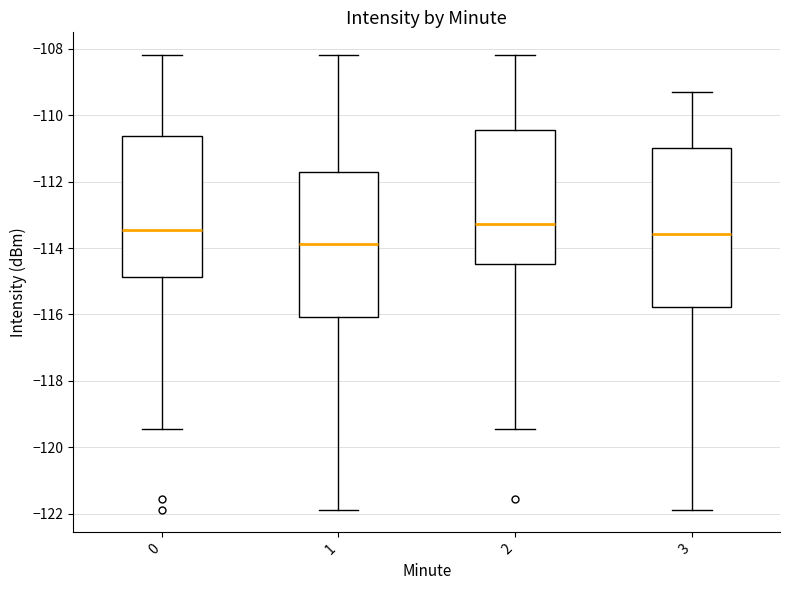

Reading left to right, read every box against the y-axis: the position of its median line, the range the box covers, and the ends of its whiskers. The values are not printed on the chart, so give them approximately, as read against the axis.

0: median -113.4, box -114.8 to -110.6, whiskers -119.4 to -108.2
1: median -113.8, box -116.0 to -111.8, whiskers -121.8 to -108.2
2: median -113.2, box -114.4 to -110.4, whiskers -119.4 to -108.2
3: median -113.6, box -115.8 to -111.0, whiskers -121.8 to -109.4